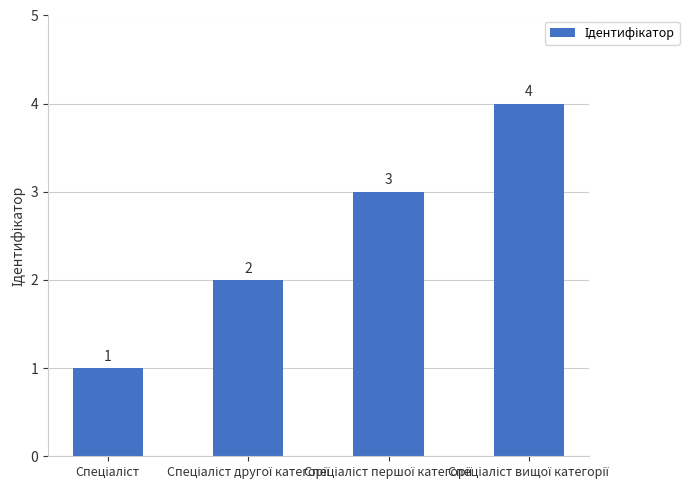

What is the greatest value displayed?

4